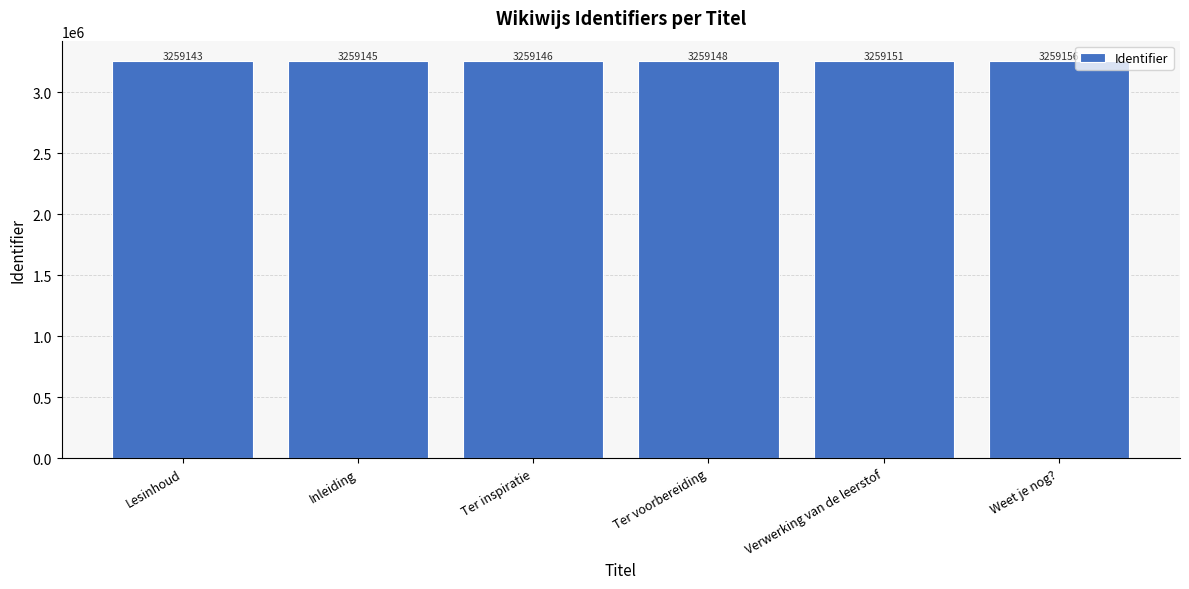

List the labels in order of value, largest first.

Weet je nog?, Verwerking van de leerstof, Ter voorbereiding, Ter inspiratie, Inleiding, Lesinhoud